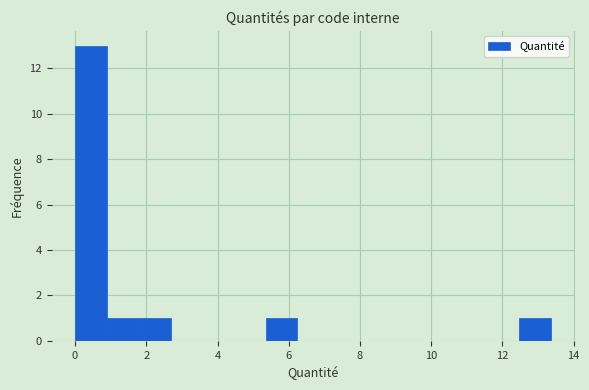

Which range on the x-axis has the tallest bar?

0.0 to 1.0